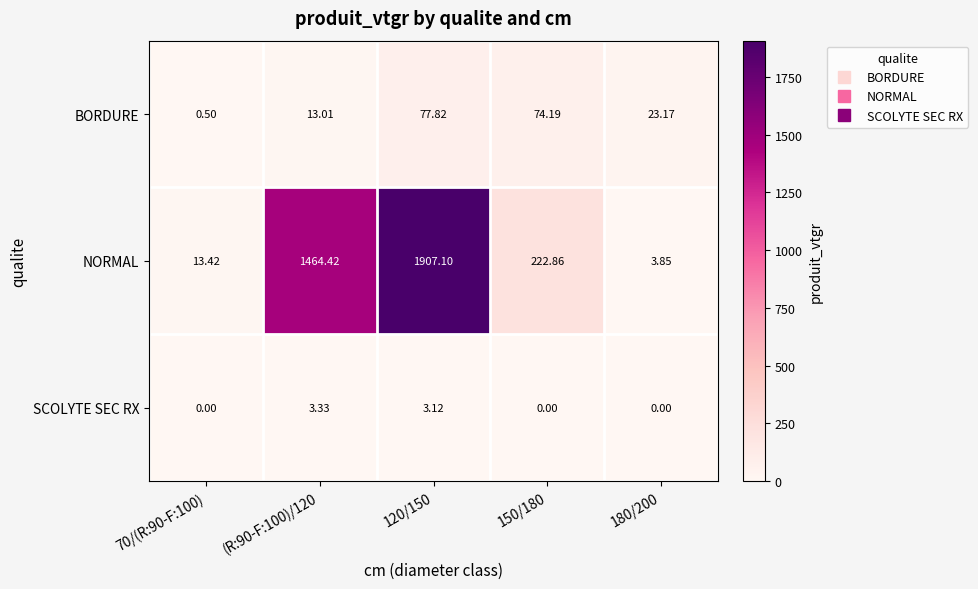

Which series has the widest spread of values?

NORMAL